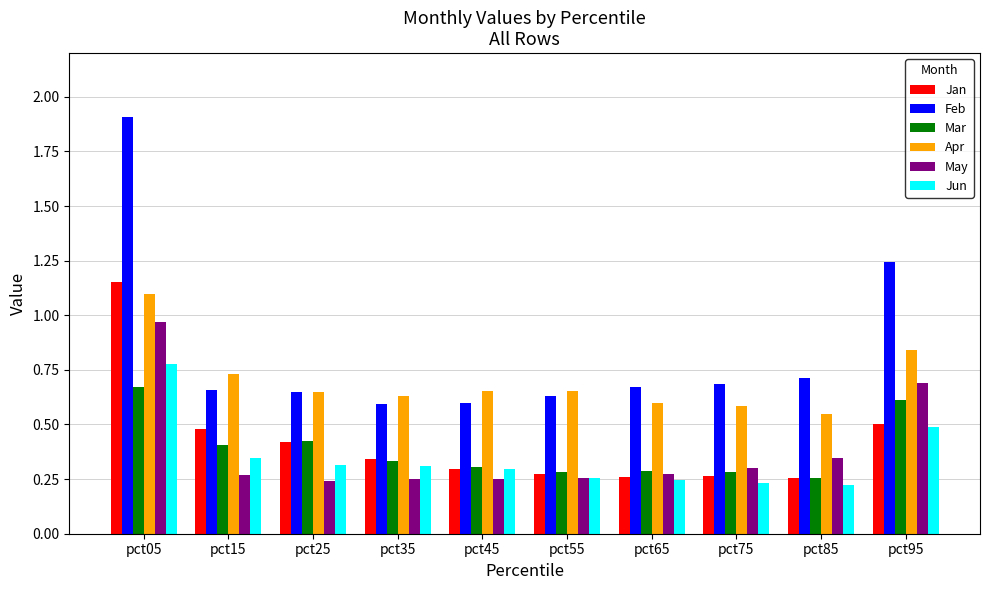

Is the value of Mar at pct05 greater than the value of May at pct65?

Yes